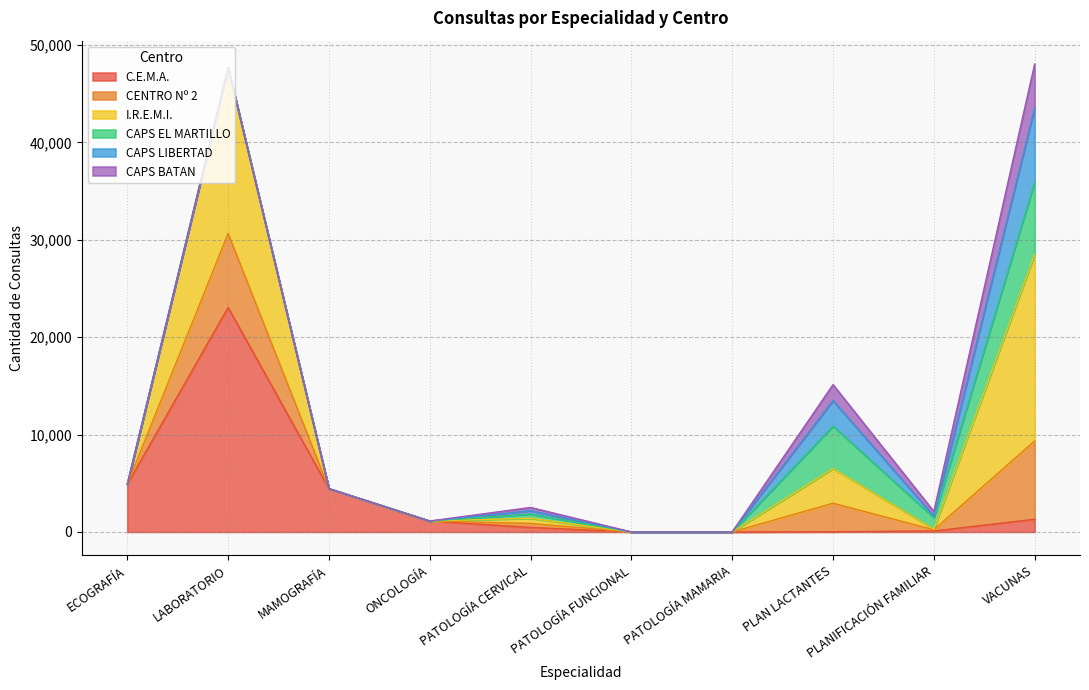

True or false: I.R.E.M.I. has a value of 2206 at PLANIFICACIÓN FAMILIAR.

False